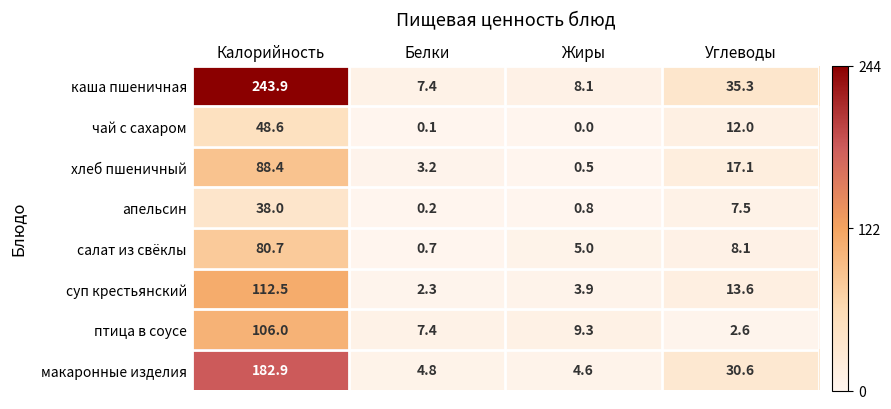

At which label does каша пшеничная reach its minimum?

Белки